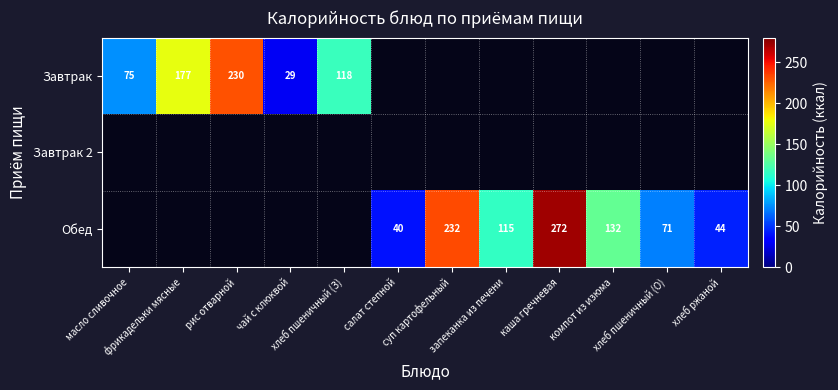

Is the value of Обед at масло сливочное greater than the value of Завтрак at рис отварной?

No